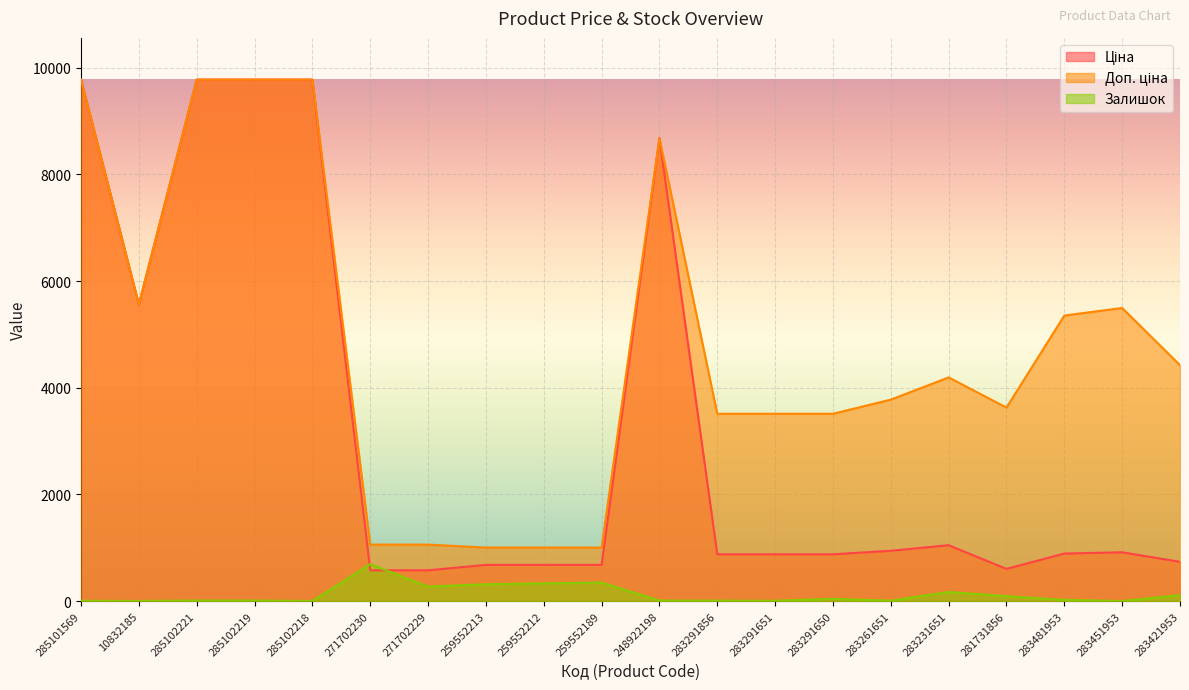

How many data points in Доп. ціна are less than 4193?

10